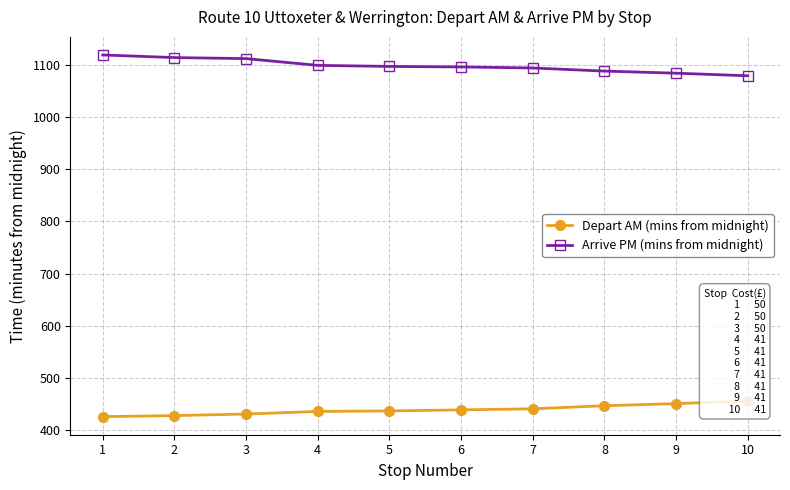

Is the value of Depart AM (mins from midnight) at 5 greater than the value of Arrive PM (mins from midnight) at 7?

No